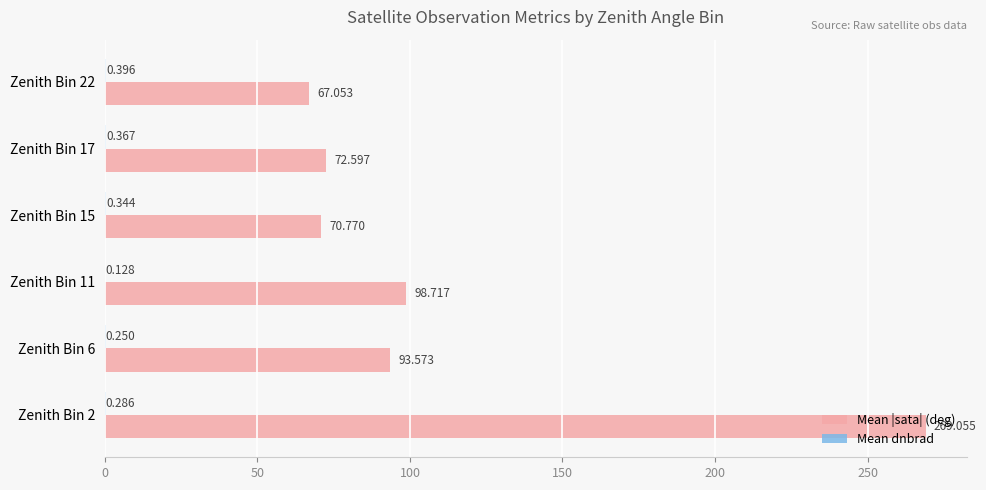

Which series has the largest total across all categories?

Mean |sata| (deg)